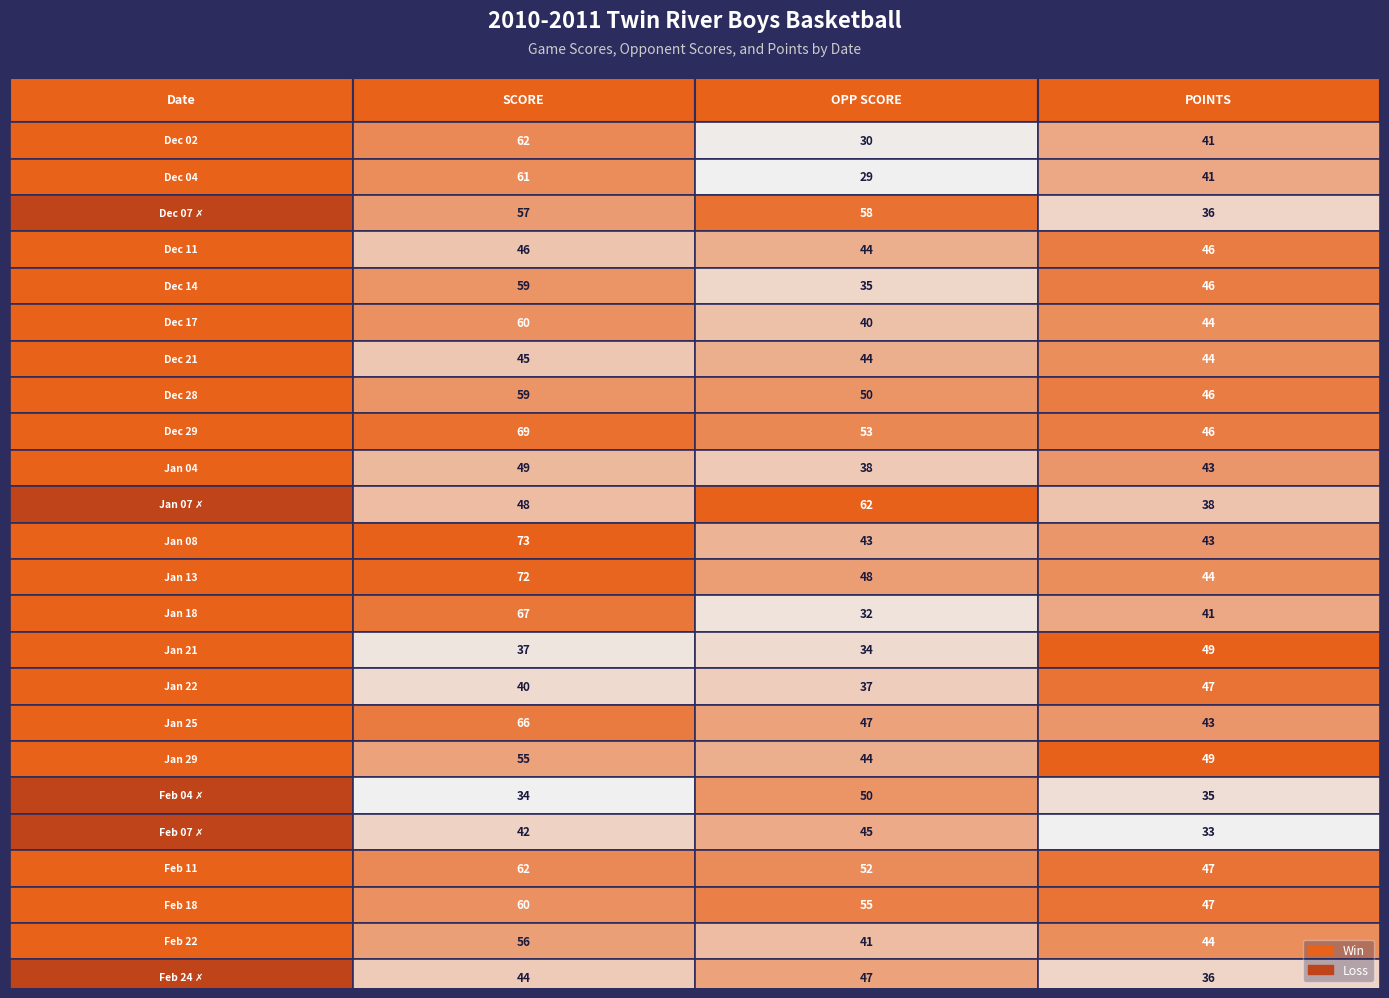

List the series in order of their peak value, highest first.

SCORE, OPP SCORE, POINTS